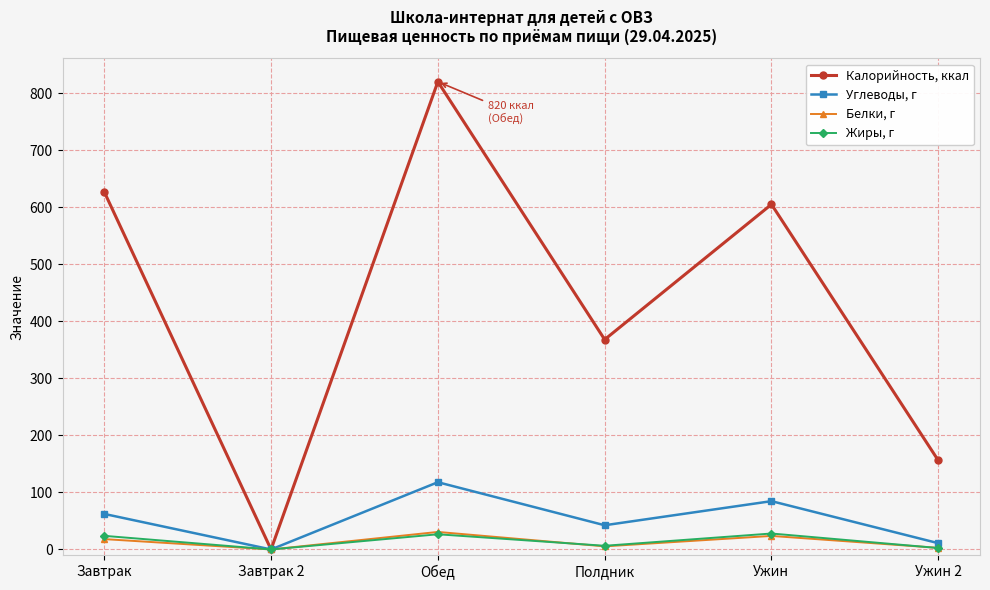

What position from the left is Завтрак?

1